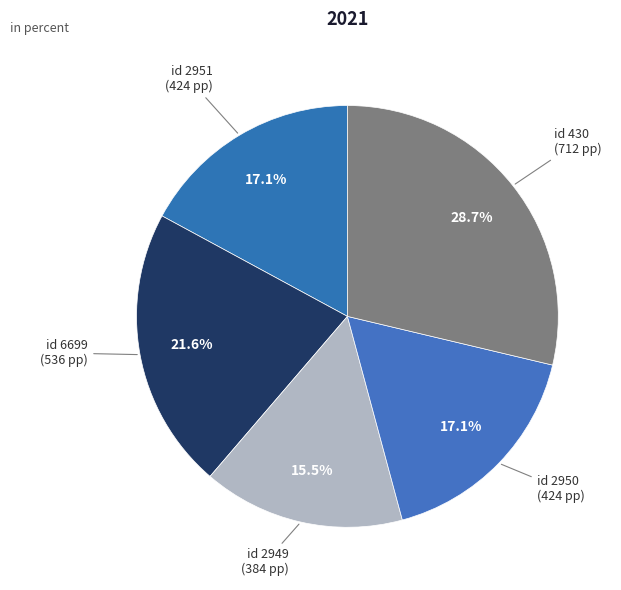

Count the number of slices in the pie.

5